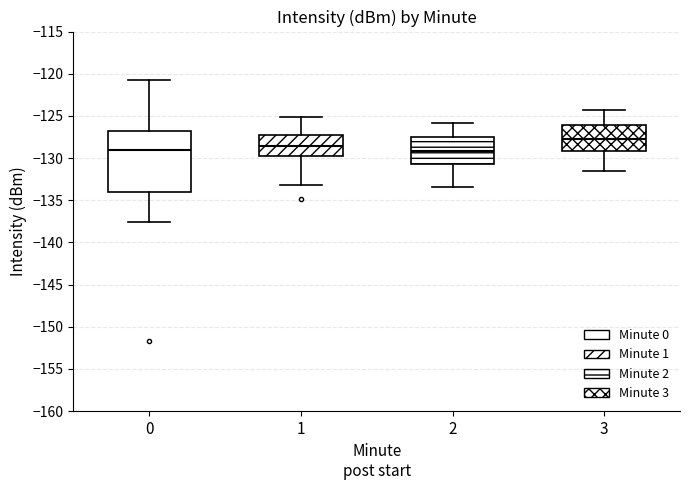

Reading left to right, transcribe this box plot: for each box, give where its median line is, the range the box spans, and where its two whiskers end, as read against the y-axis. The values are not printed on the chart, so give them approximately, as read against the axis.

0: median -129.0, box -134.0 to -127.0, whiskers -137.5 to -120.5
1: median -128.5, box -129.5 to -127.0, whiskers -133.0 to -125.0
2: median -129.0, box -130.5 to -127.5, whiskers -133.5 to -126.0
3: median -127.5, box -129.0 to -126.0, whiskers -131.5 to -124.5